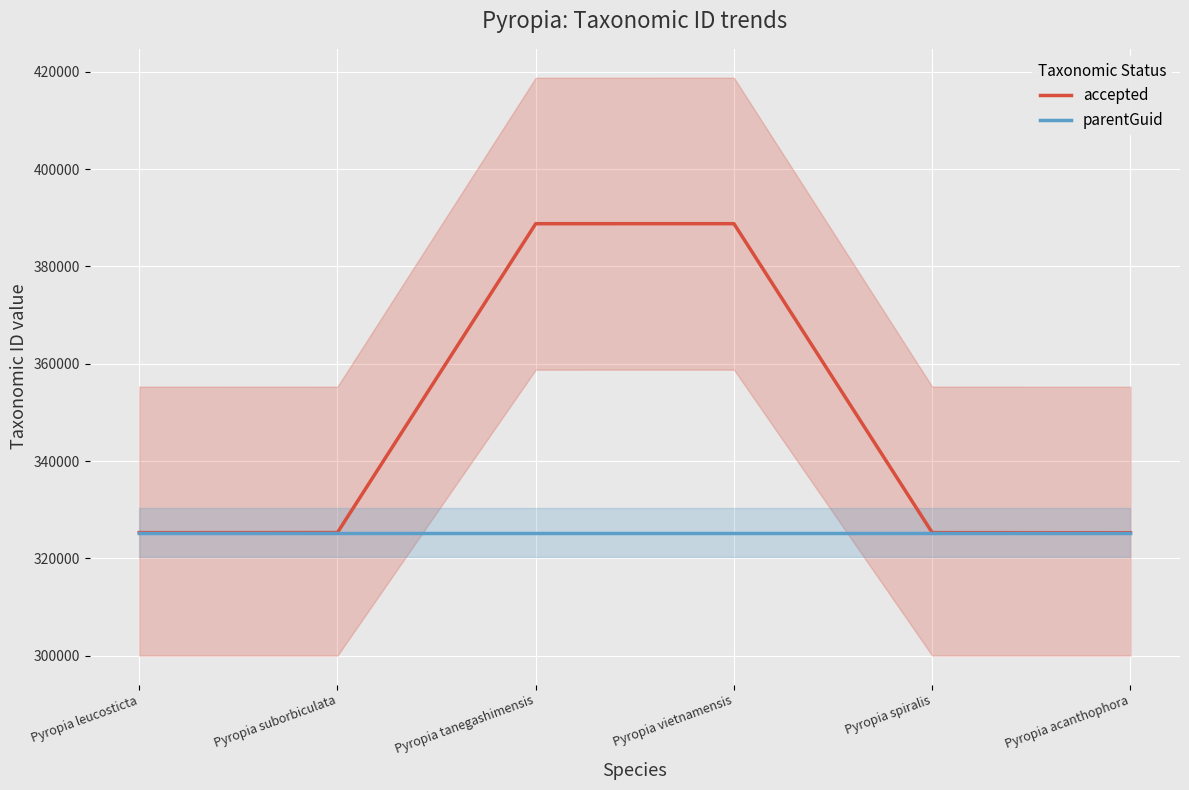

What is the difference between the accepted values at Pyropia vietnamensis and Pyropia tanegashimensis?

4